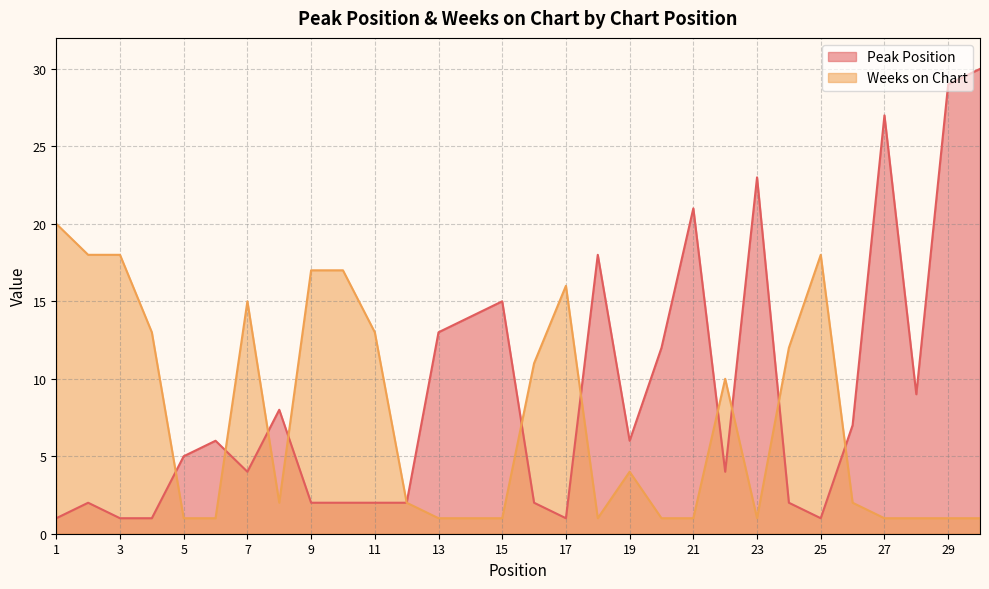

Where is the first local minimum for Weeks on Chart?

8